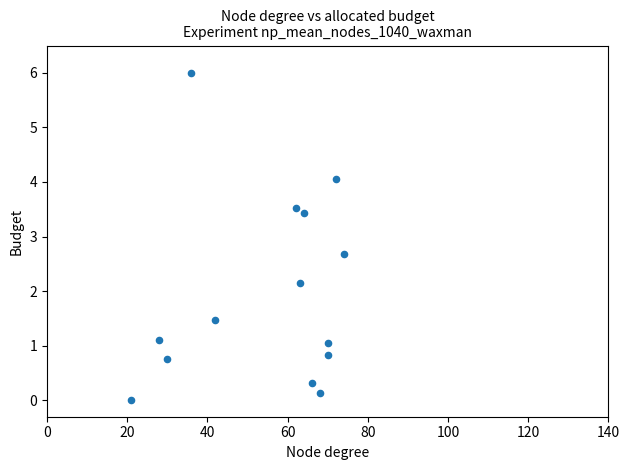

What Y value in the scatter plot is closest to 3?

2.7